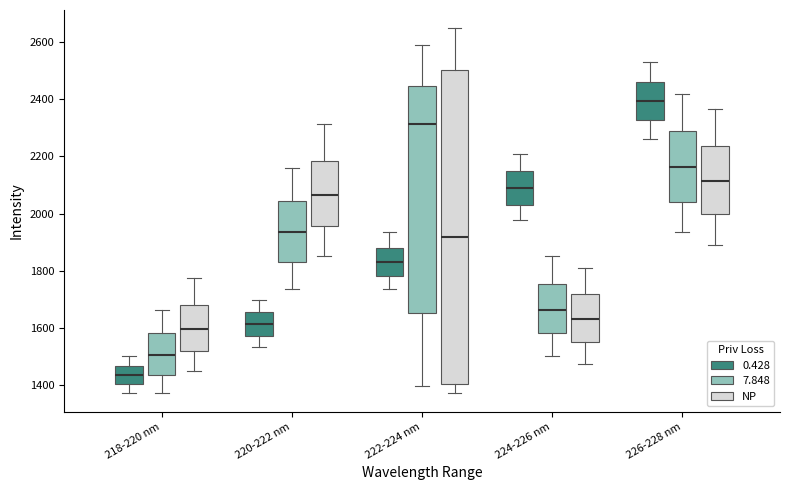

Which box has the highest median line?

226-228 nm (0.428)